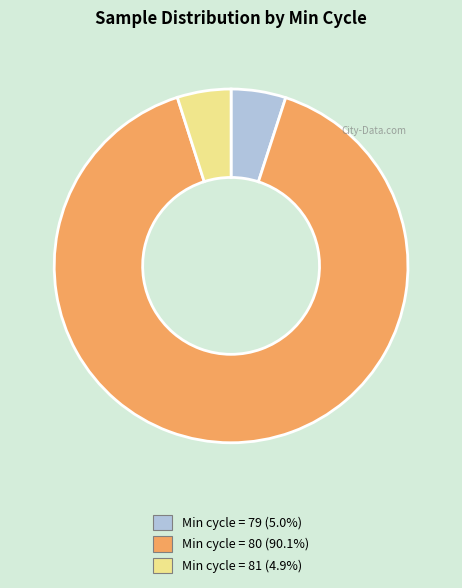

Is there a majority slice in this chart?

Yes